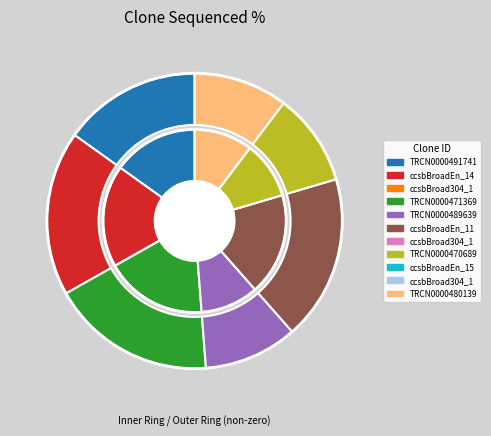

To the nearest percent, what percentage of the pie is TRCN0000491741?

15%